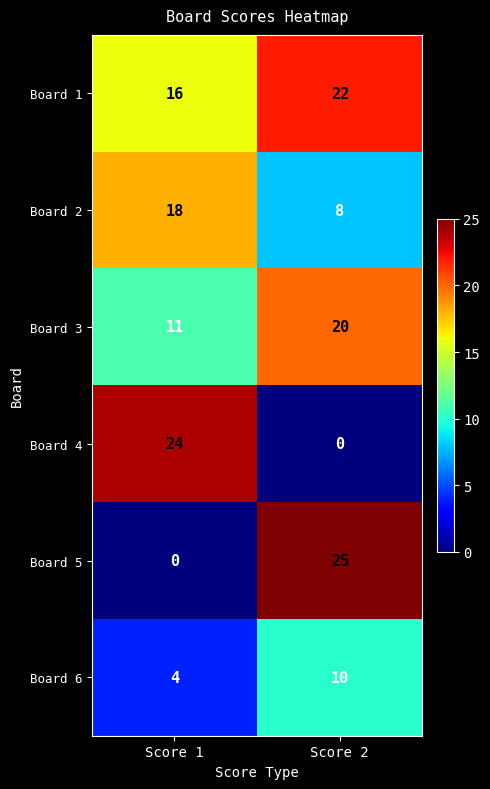

What is the maximum value shown in the chart?

25